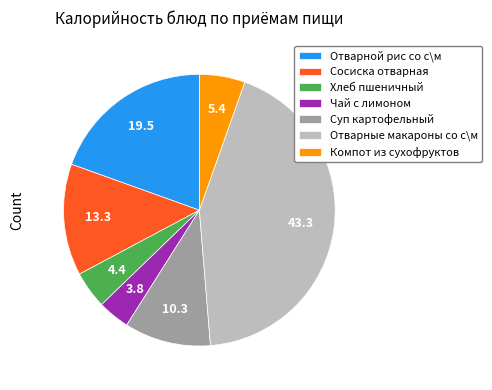

Which slice is the largest?

Отварные макароны со с\м